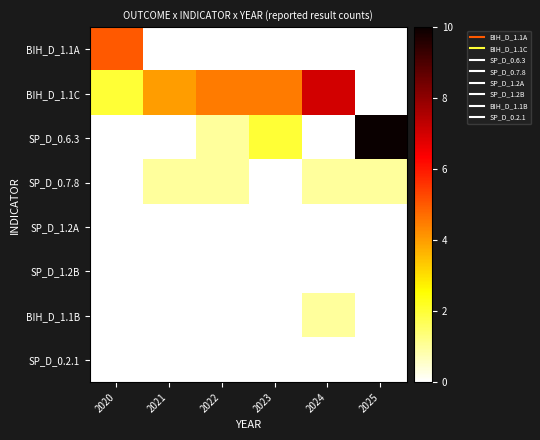

How many series are shown in this chart?

8